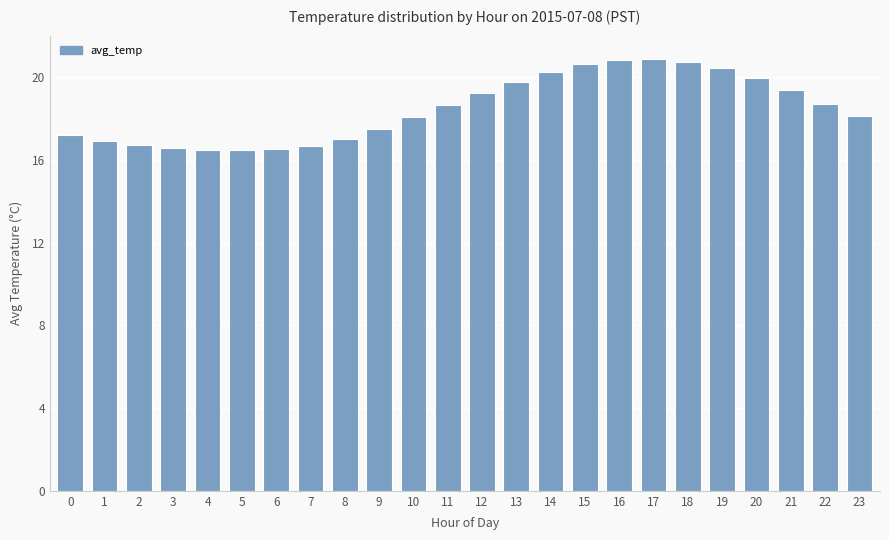

True or false: the data shows 10.7 at 20.

False